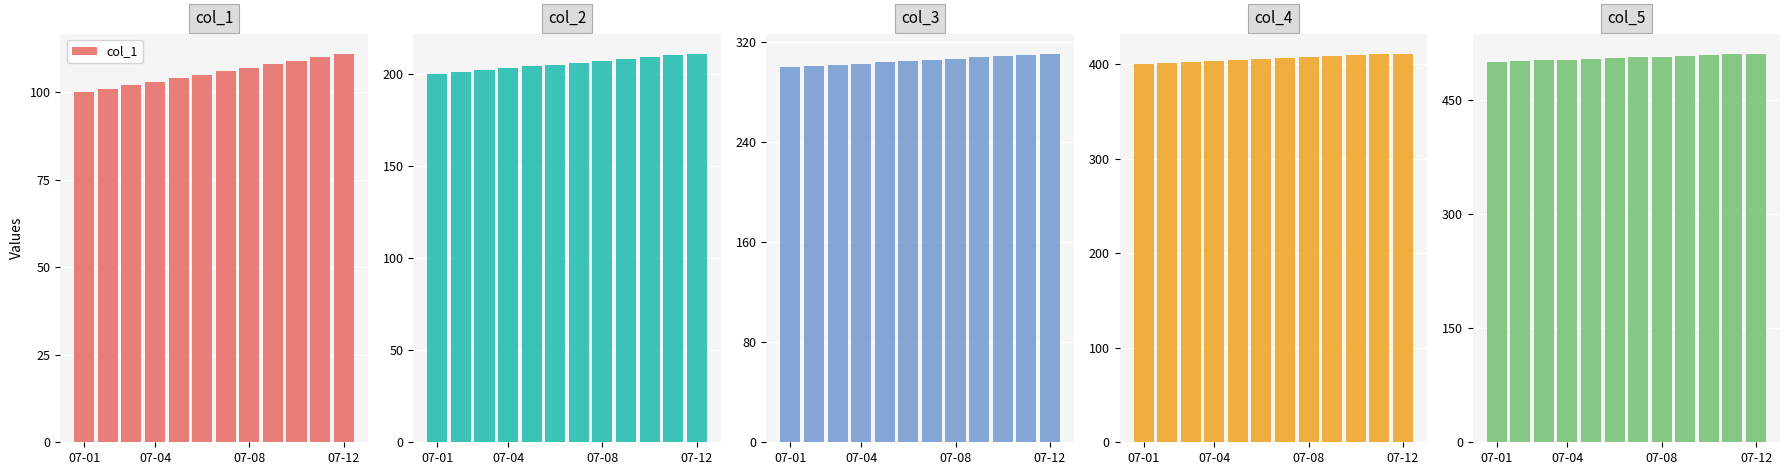

Rank the series by their average value, from lowest to highest.

col_1, col_2, col_3, col_4, col_5